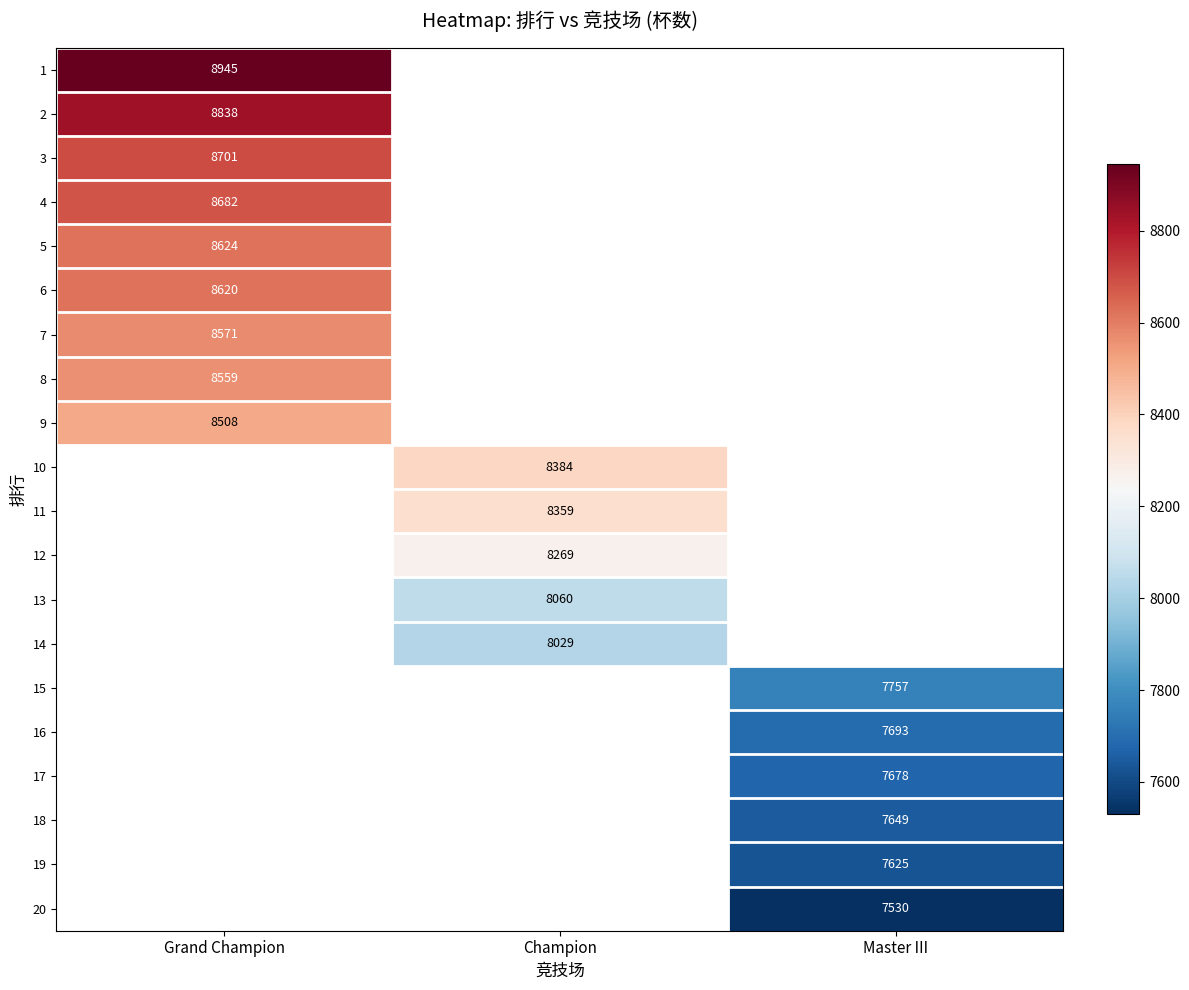

The 5 series shows 3459 at Grand Champion. True or false?

False